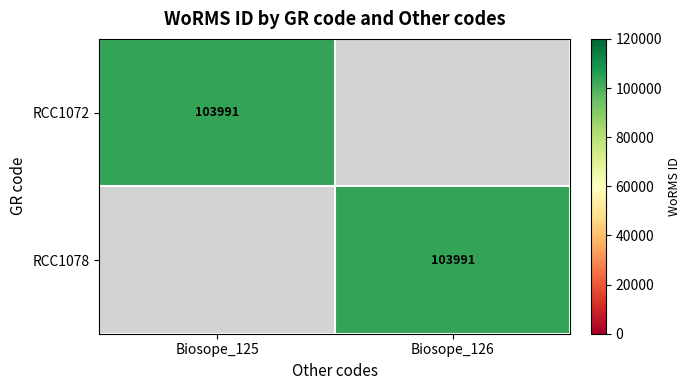

Which category has the highest value in the RCC1078 series?

Biosope_126